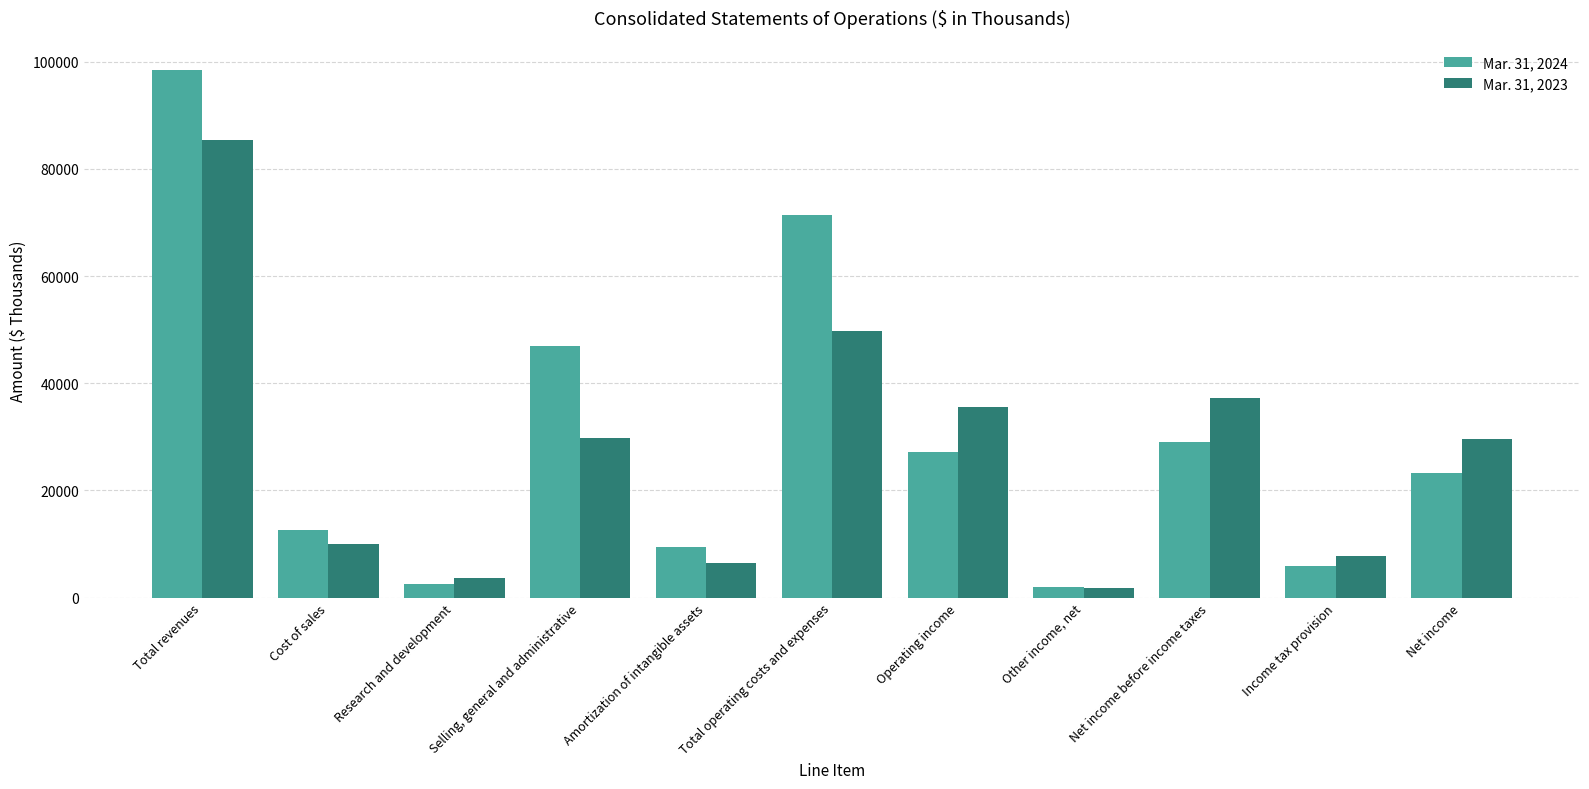

What is the spread (max minus min) of values at Income tax provision?

1931